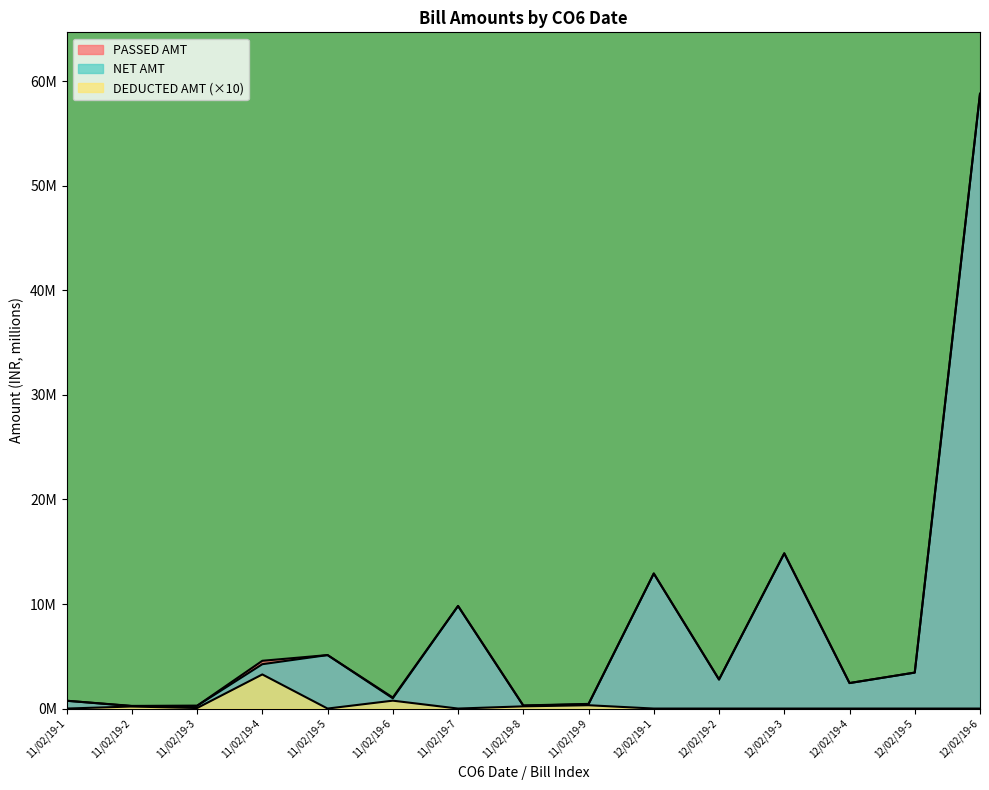

True or false: PASSED AMT has more than 0 points higher than both neighbors.

True